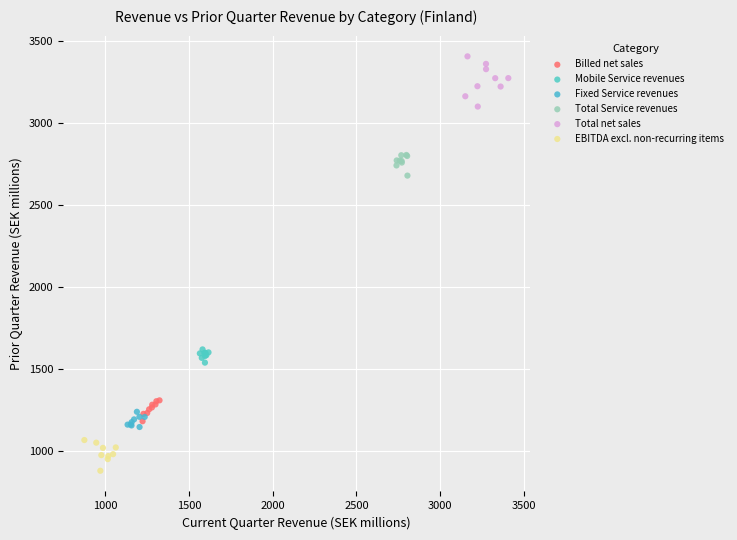

Which series has the largest Y range (max minus min)?

Total net sales